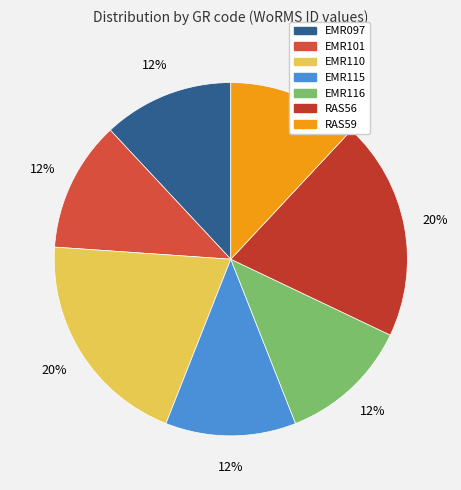

What is the largest slice in the pie chart?

EMR110